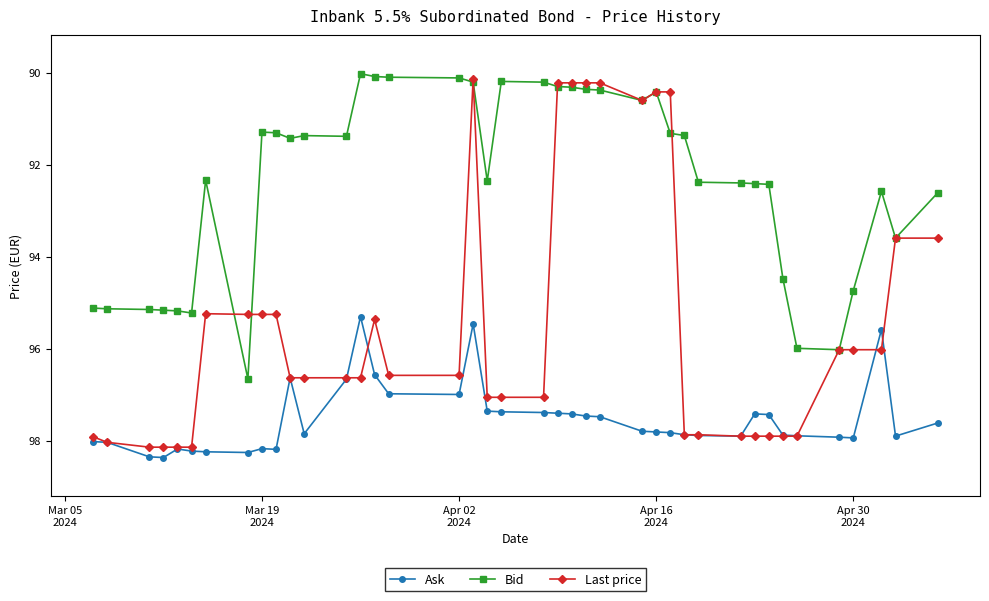

What is the lowest value of the Bid series?

90.0